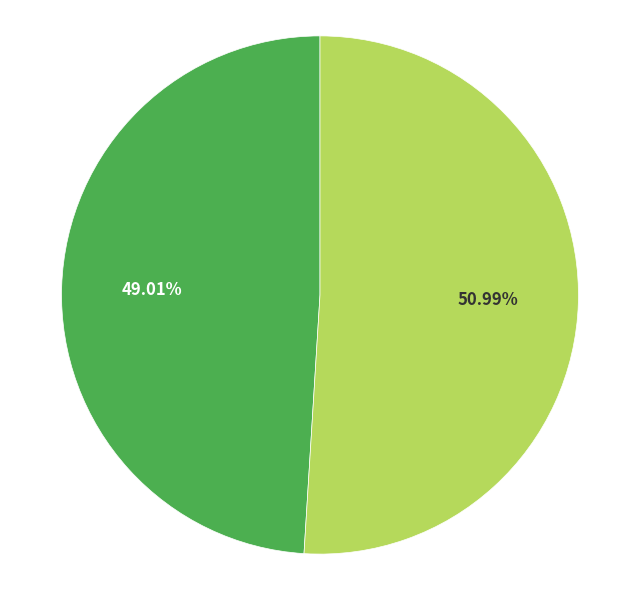

Is there any slice that represents more than half of the pie?

Yes